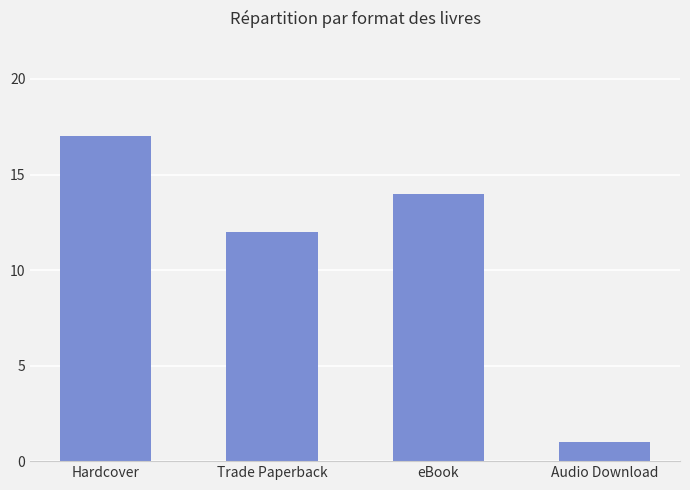

Reading left to right, extract all data points from this chart.

17	12	14	1